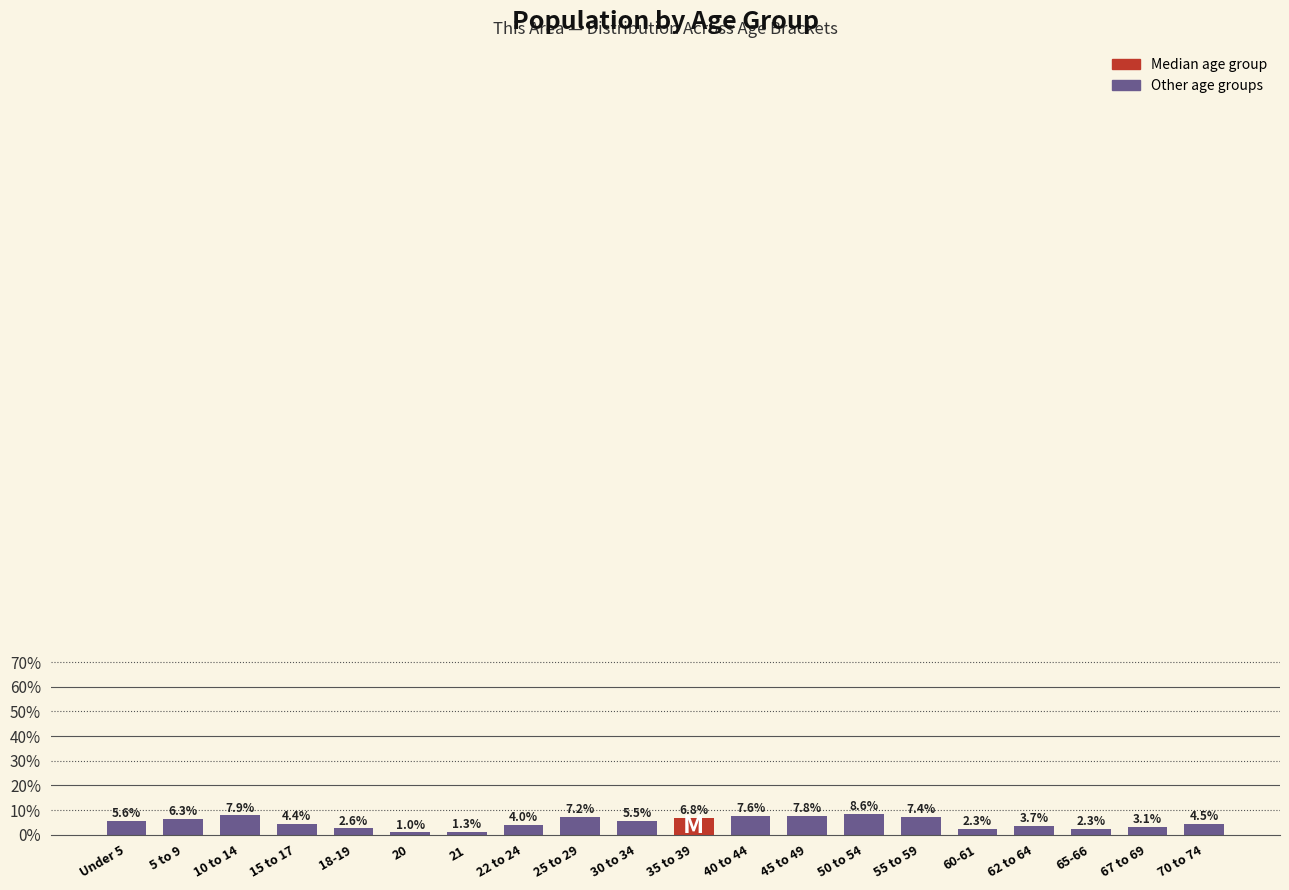

Reading left to right, transcribe all the data shown in this chart.

5.6	6.3	7.9	4.4	2.6	1.0	1.3	4.0	7.2	5.5	6.8	7.6	7.8	8.6	7.4	2.3	3.7	2.3	3.1	4.5